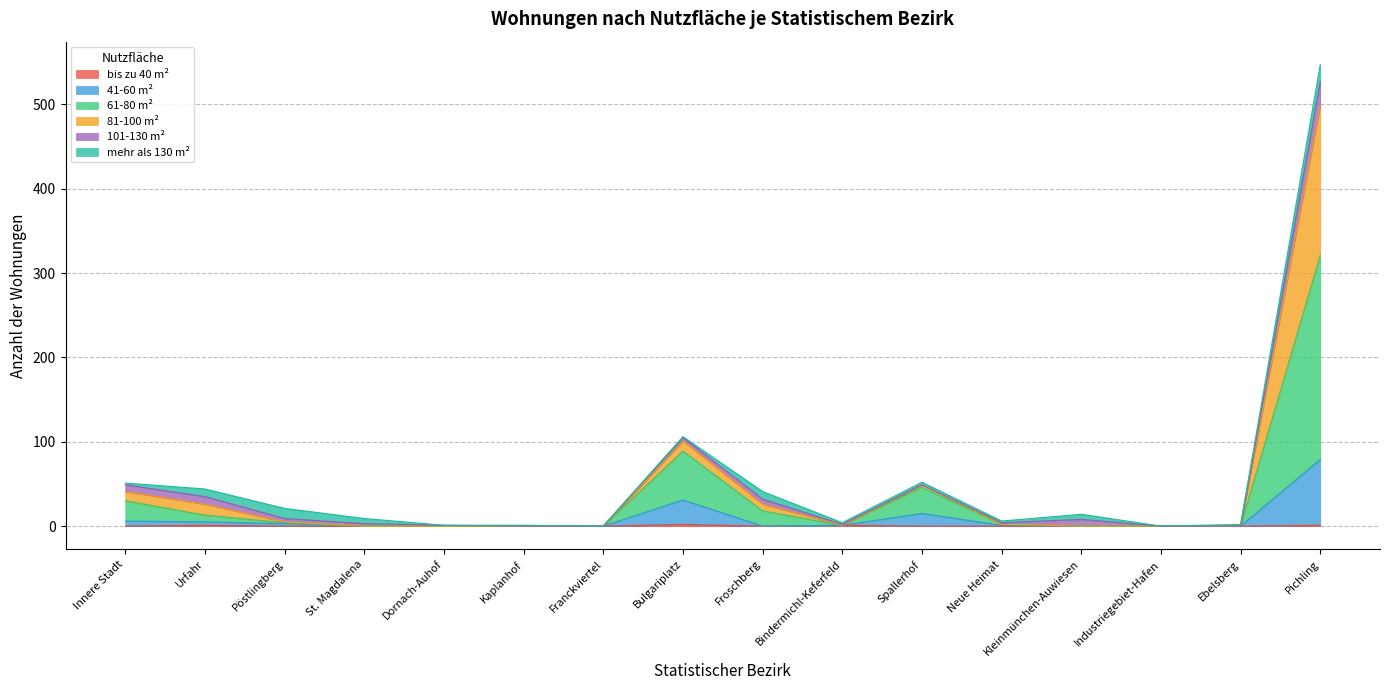

At which category is the sum across all series the highest?

Pichling